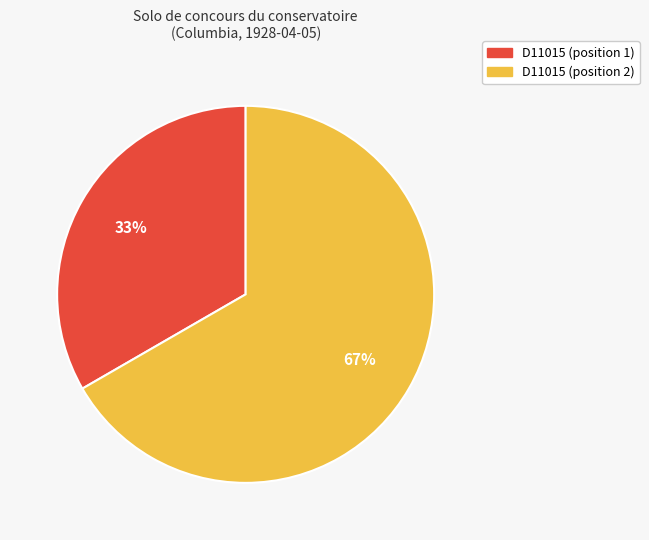

How many slices are in this pie chart?

2